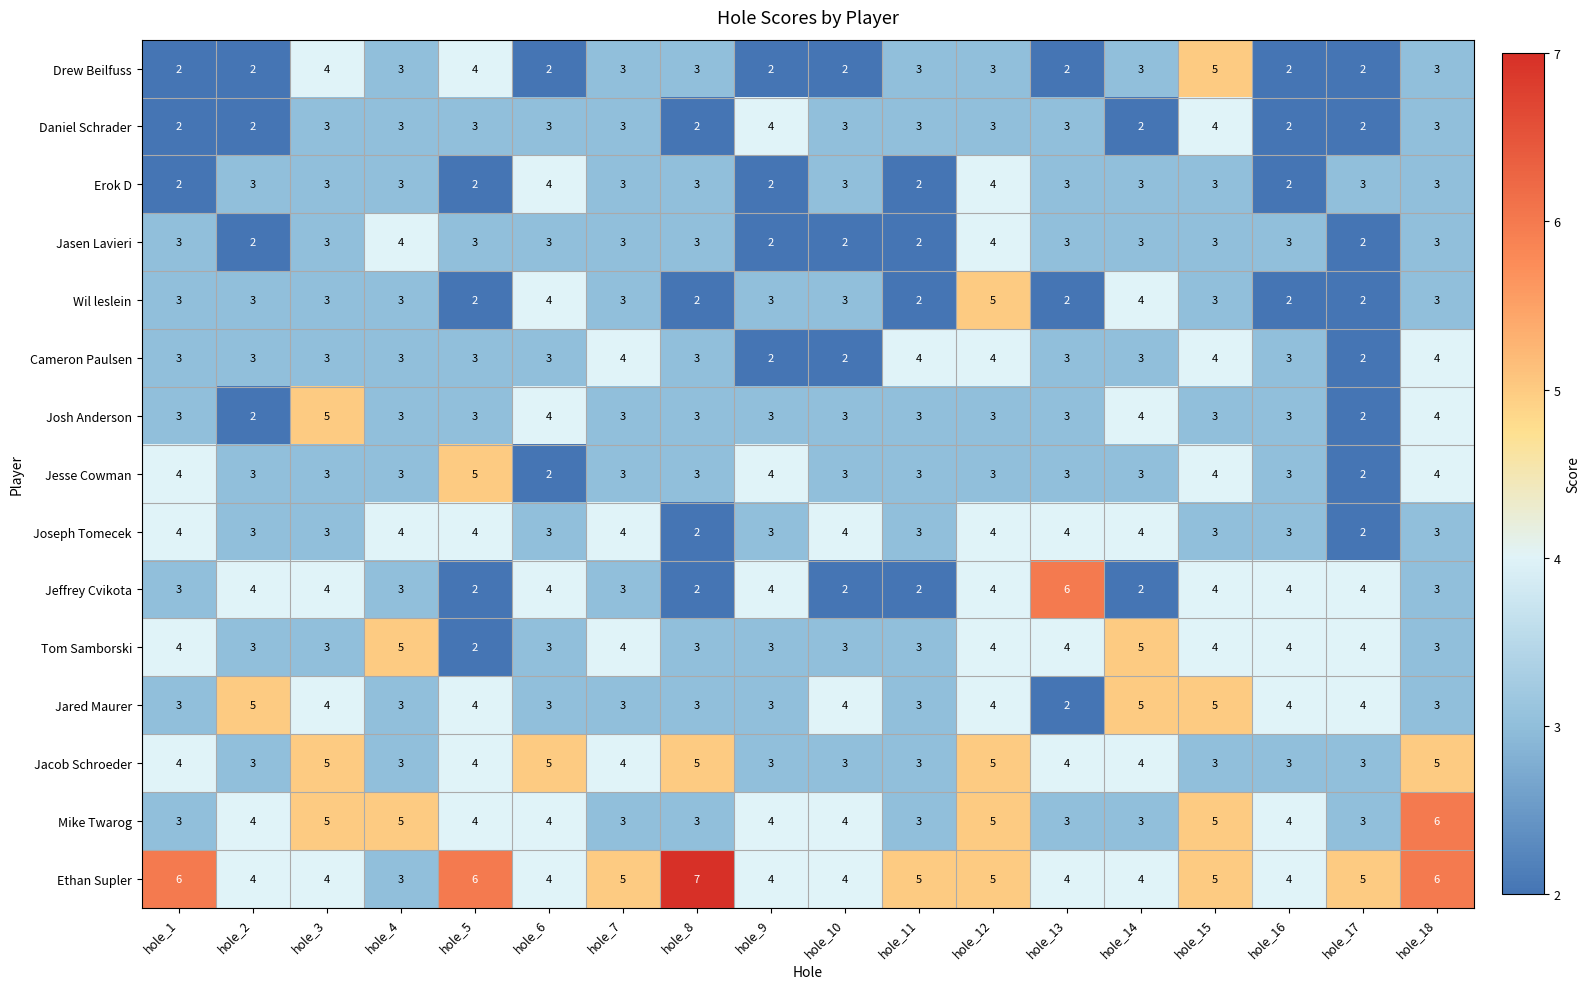

At how many categories does at least one series exceed 3?

18